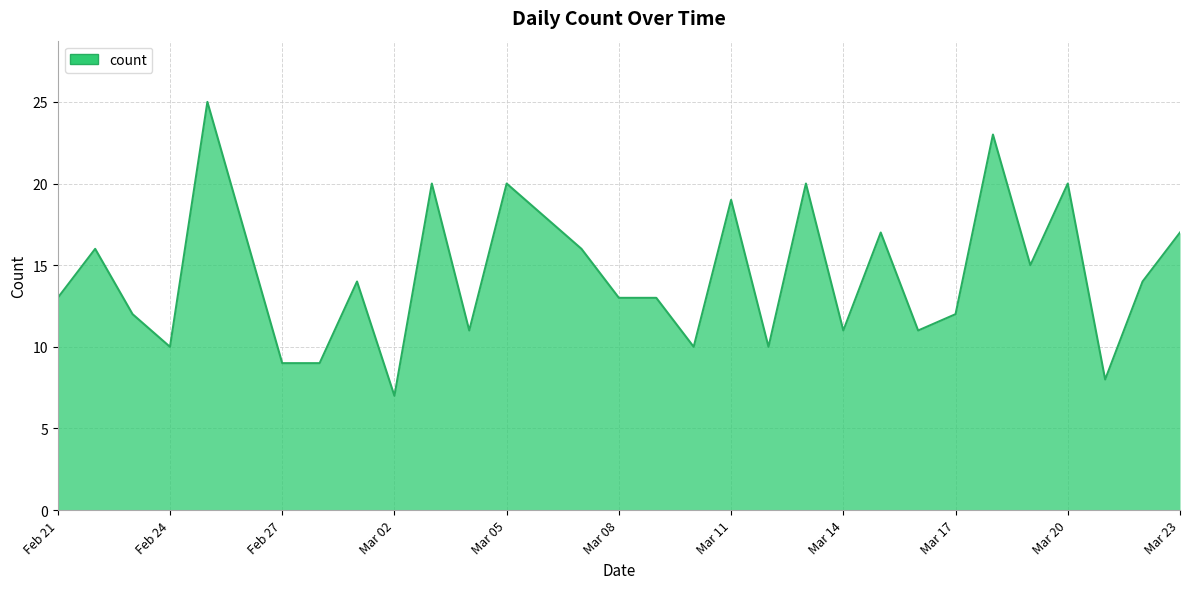

What is the difference between the maximum and minimum values?

18